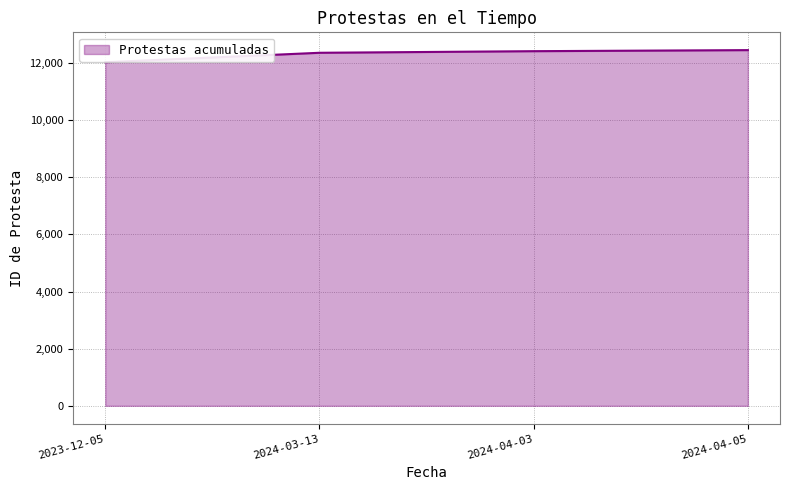

True or false: there are more than 1 points higher than both neighbors.

False